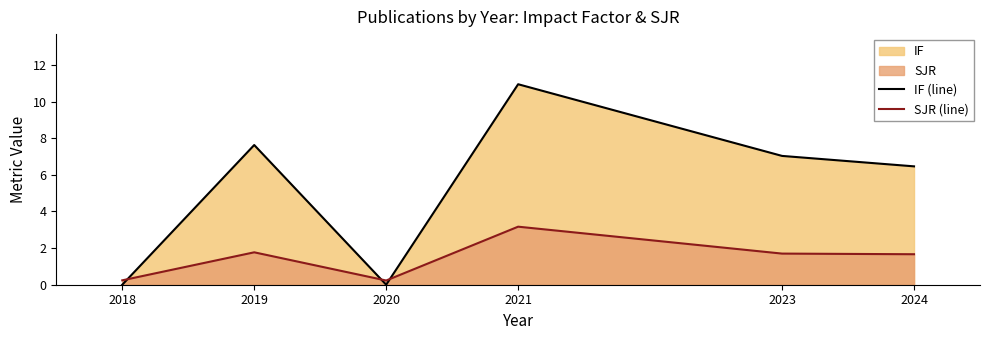

Is the value of IF (line) at 2018 greater than the value of SJR (line) at 2018?

No